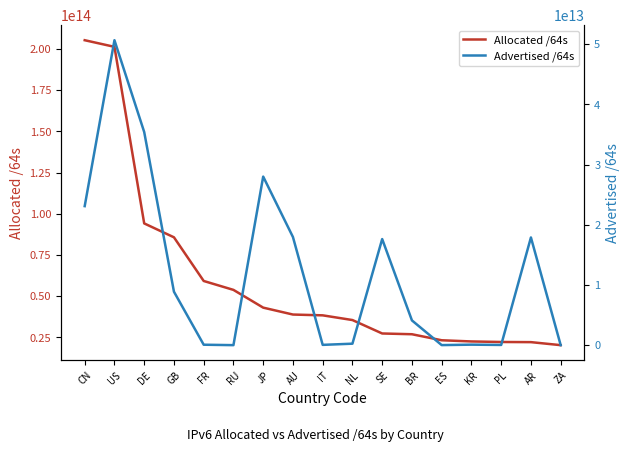

At which label is Allocated /64s closest to 112856848367616?

DE